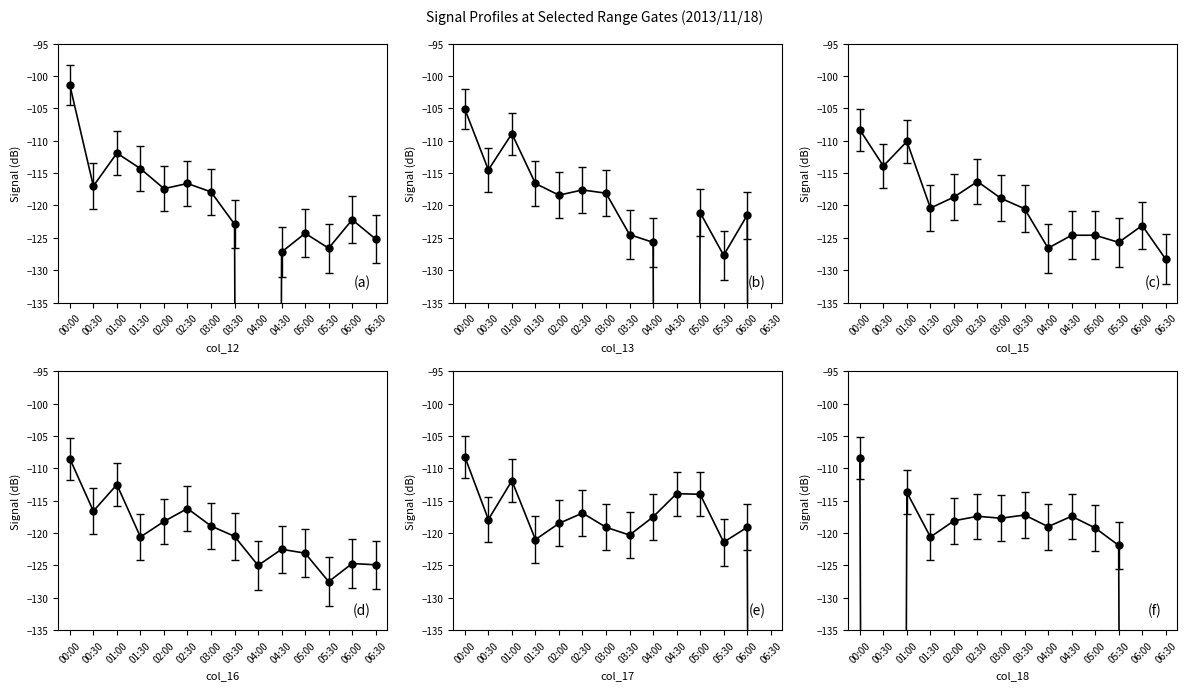

Where does the col_15 series first go above -124?

00:00